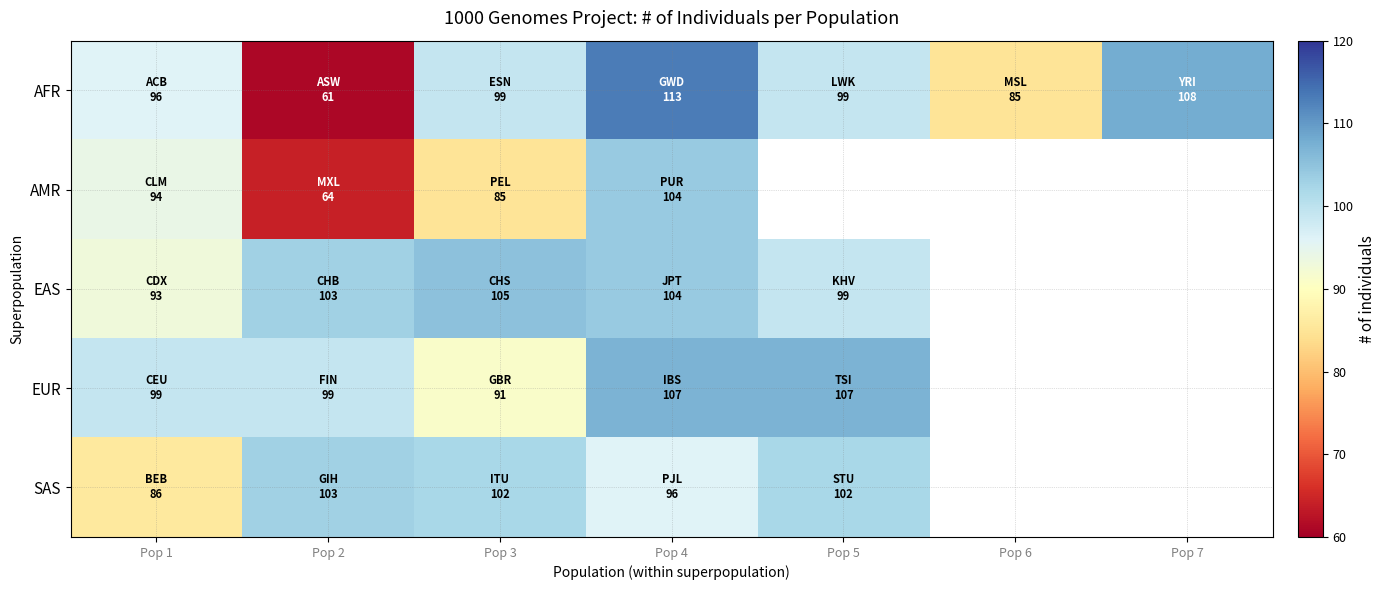

Is it true that EAS equals 103.0 at Pop 2?

True